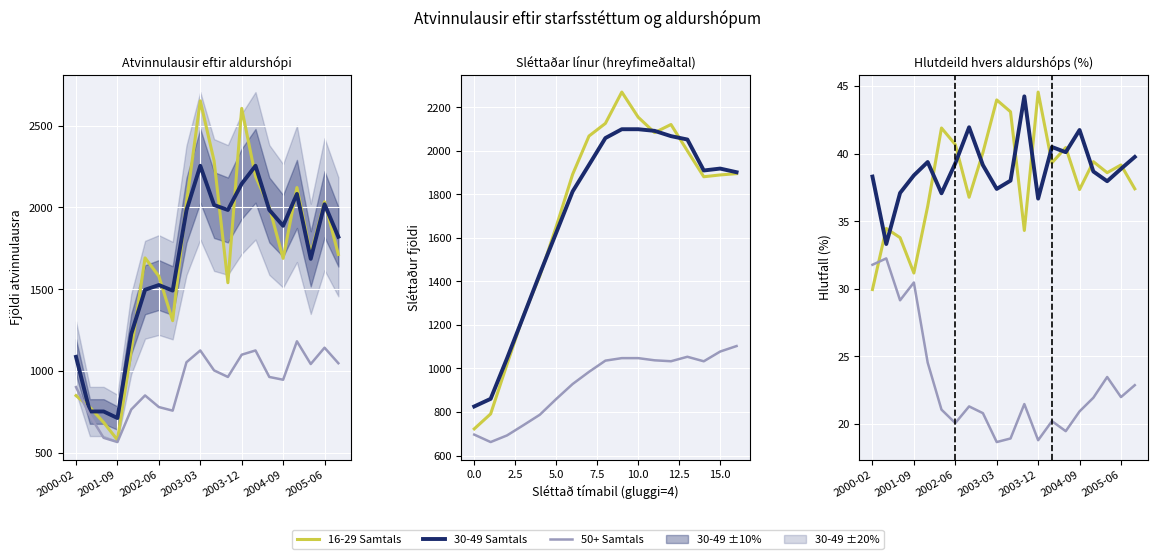

What is the difference between the maximum and minimum values in the 50+ Samtals series?

13.6